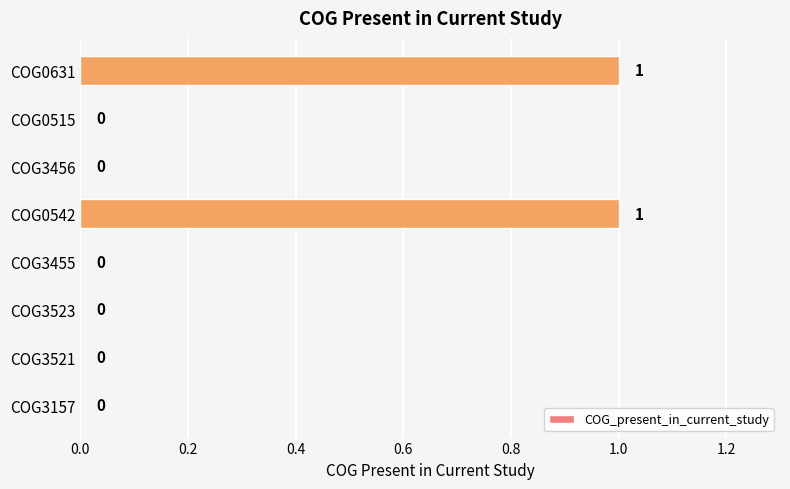

The value at COG3455 is 0. True or false?

True